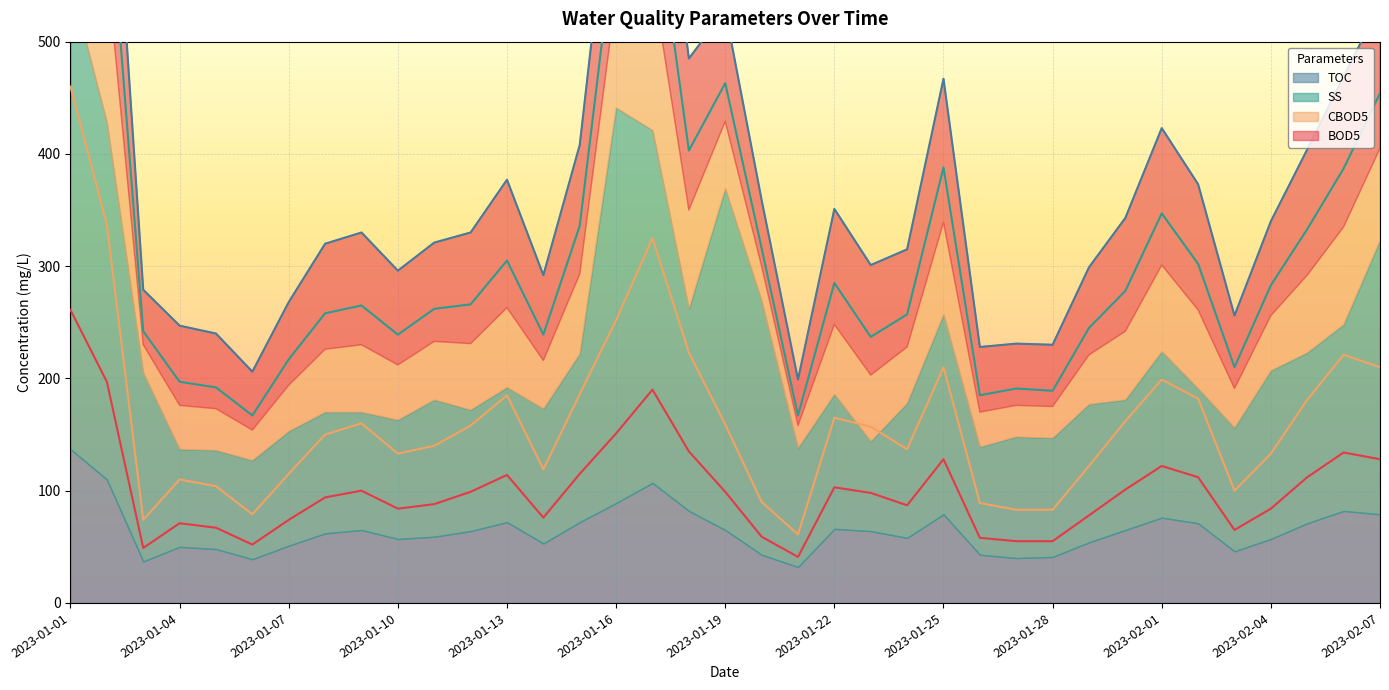

At which label is CBOD5 closest to 260?

2023-01-16